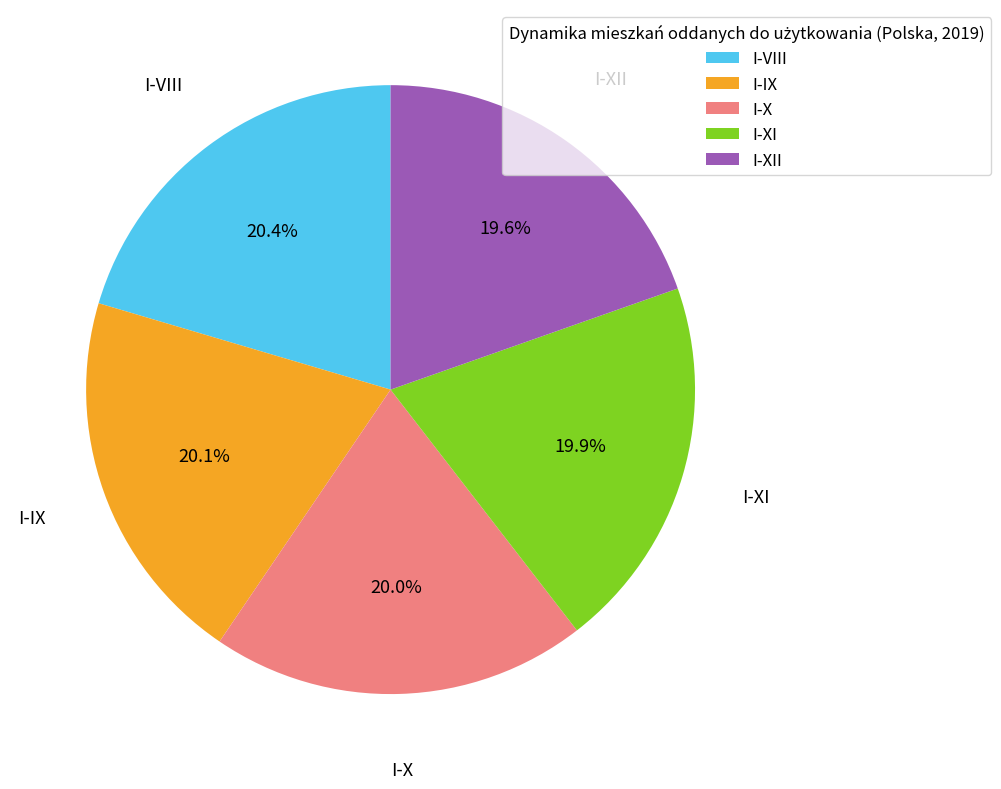

To the nearest percent, what percentage of the pie is I-X?

20%